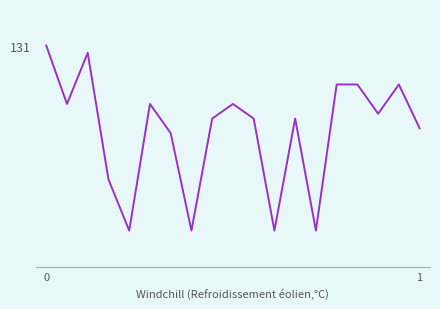

List the labels in order of value, smallest first.

4, 7, 11, 13, 3, 6, 18, 8, 10, 12, 16, 1, 5, 9, 14, 15, 17, 2, 0